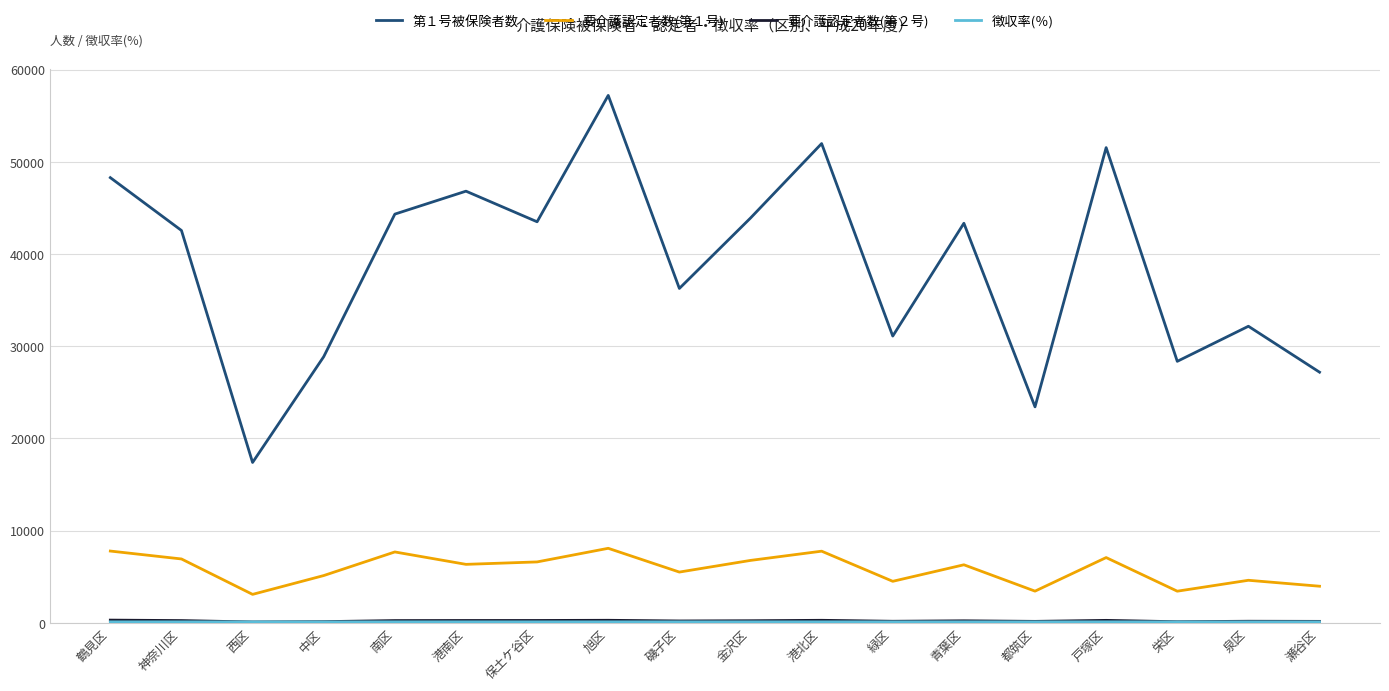

Which series has the largest range (max minus min)?

第１号被保険者数